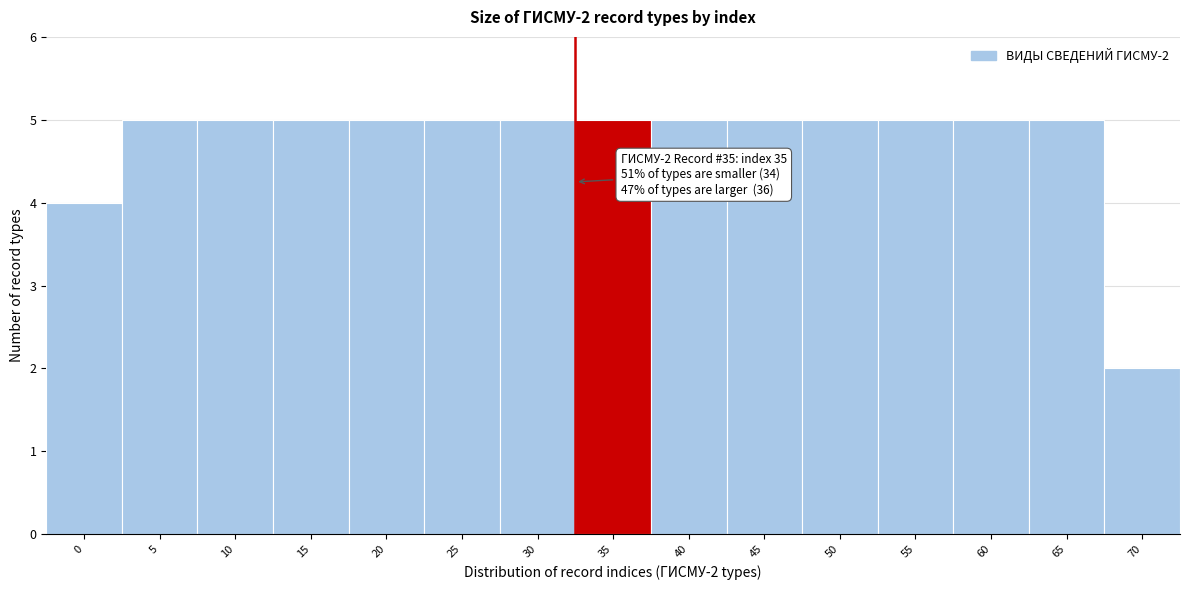

Reading right to left, what are all the values shown in this chart?

70=2	65=5	60=5	55=5	50=5	45=5	40=5	35=5	30=5	25=5	20=5	15=5	10=5	5=5	0=4